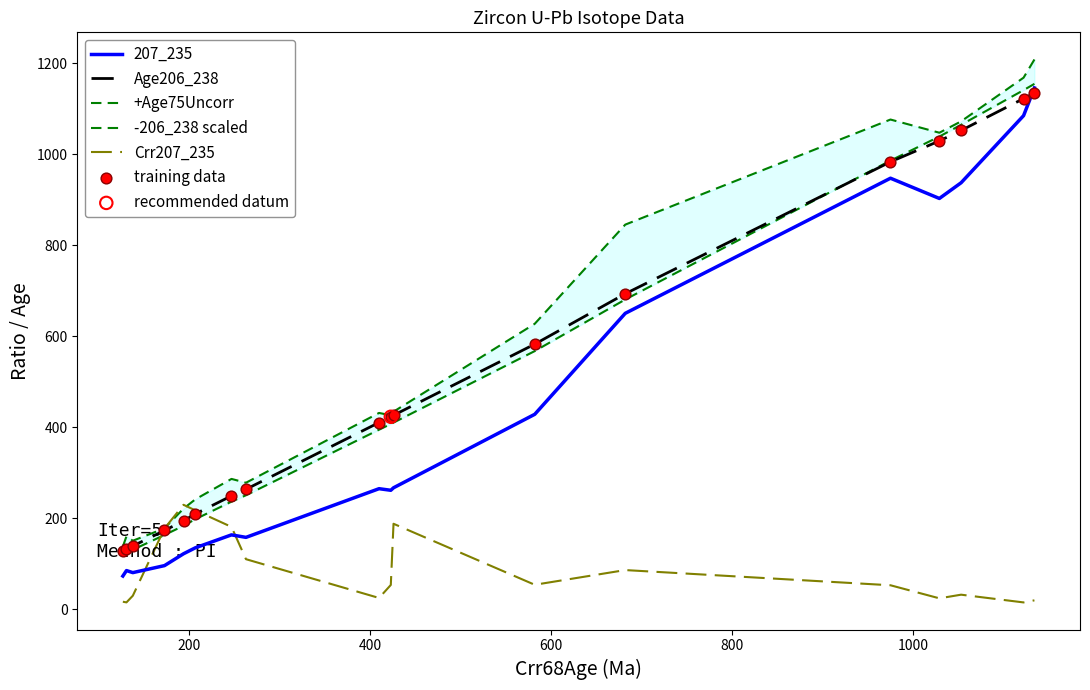

What are all the series names shown in the legend?

207_235, Age206_238, +Age75Uncorr, -206_238 scaled, Crr207_235, training data